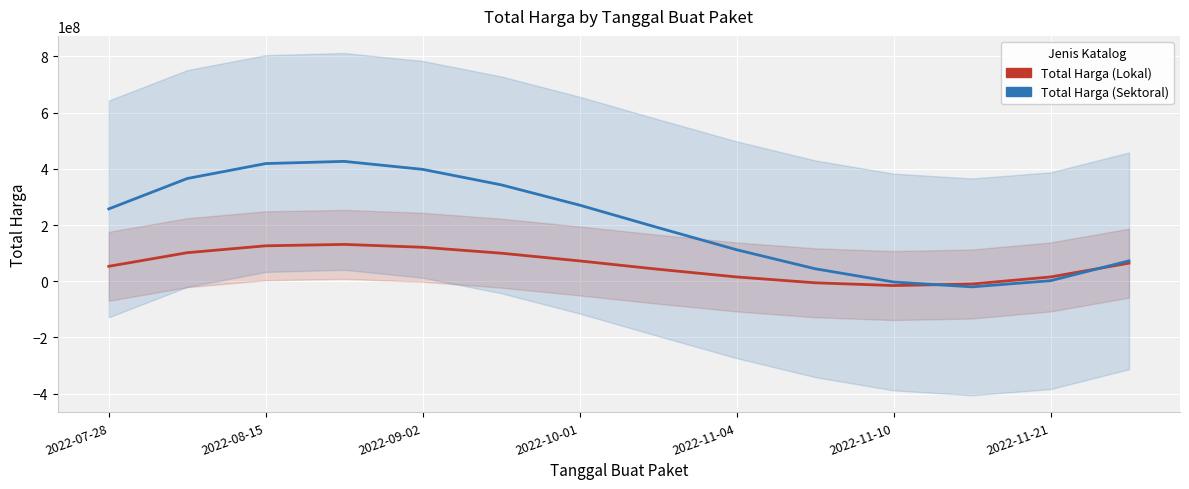

Is it true that Total Harga (Lokal) equals -9888581.8 at 11?

True